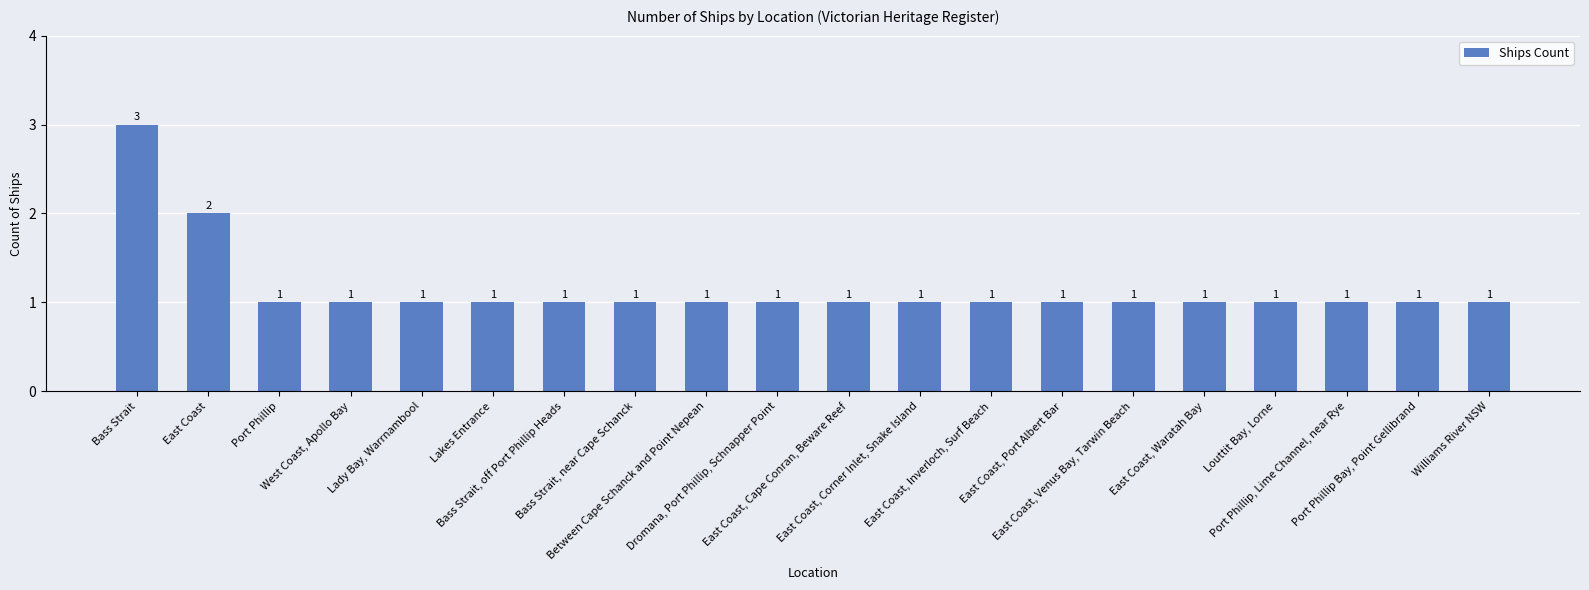

What is the difference between the second highest and second lowest values?

1